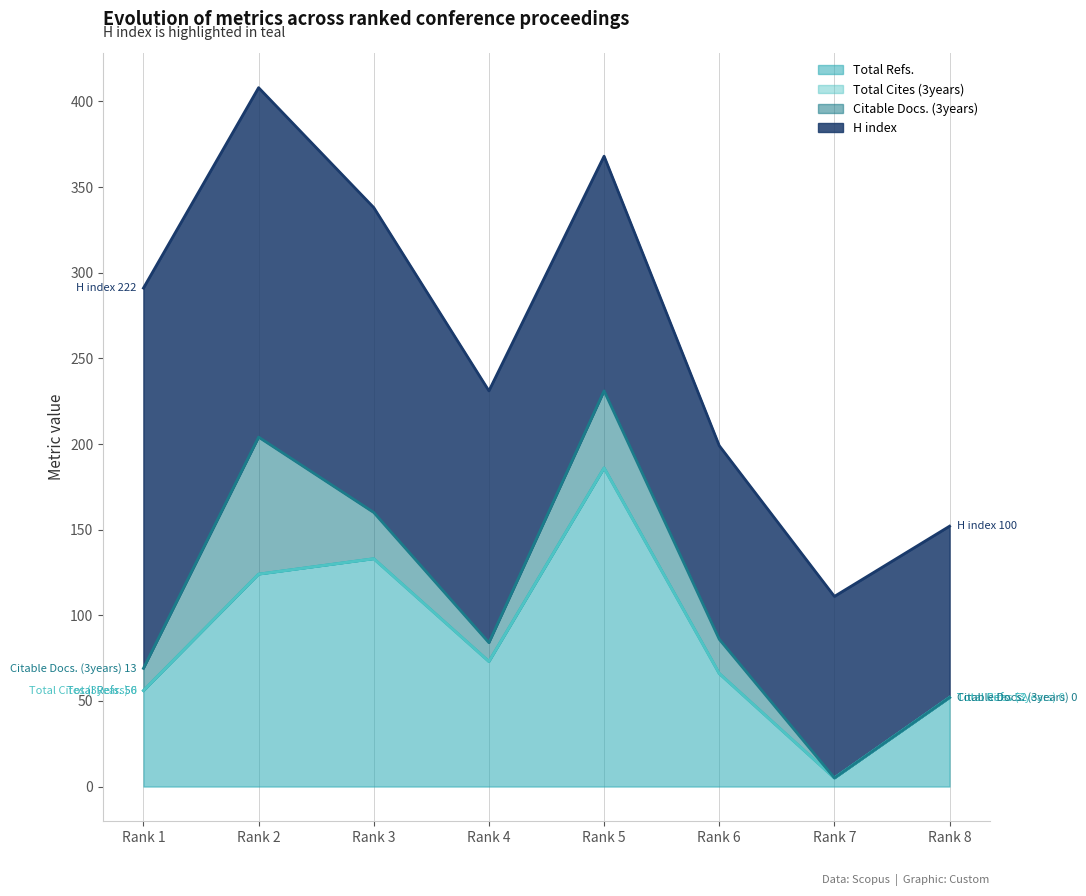

True or false: Total Cites (3years) has a value of 0 at Rank 5.

True